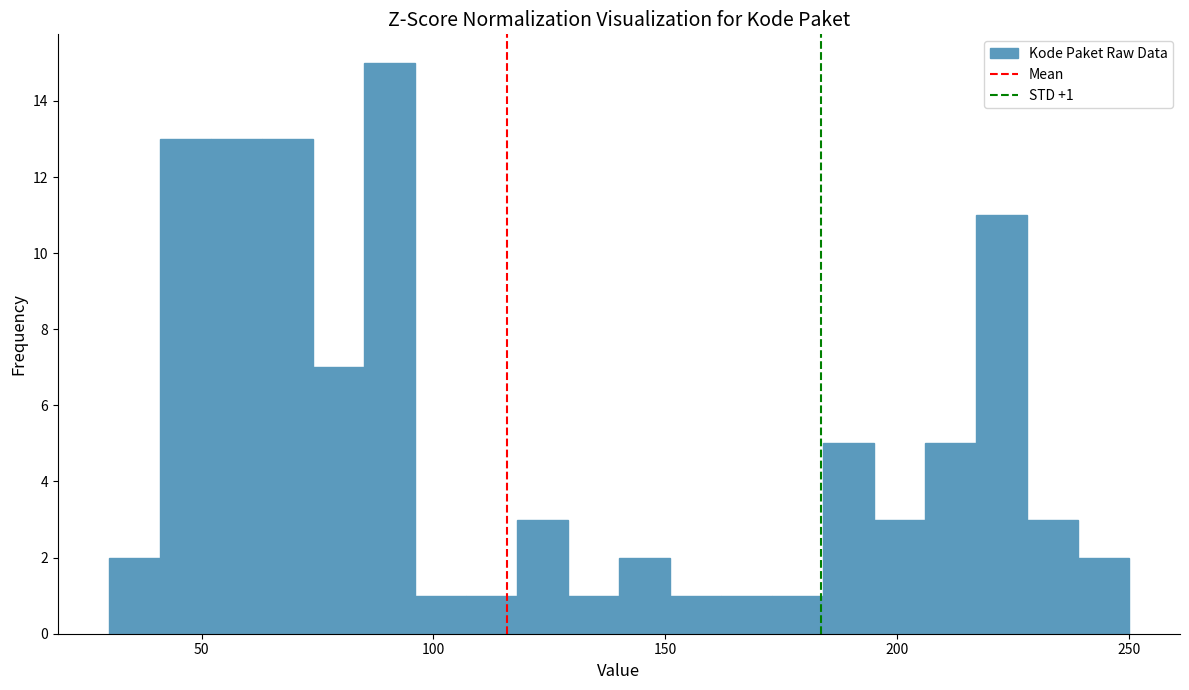

Read against the x-axis, roughly where is the centre of the tallest bar?

90